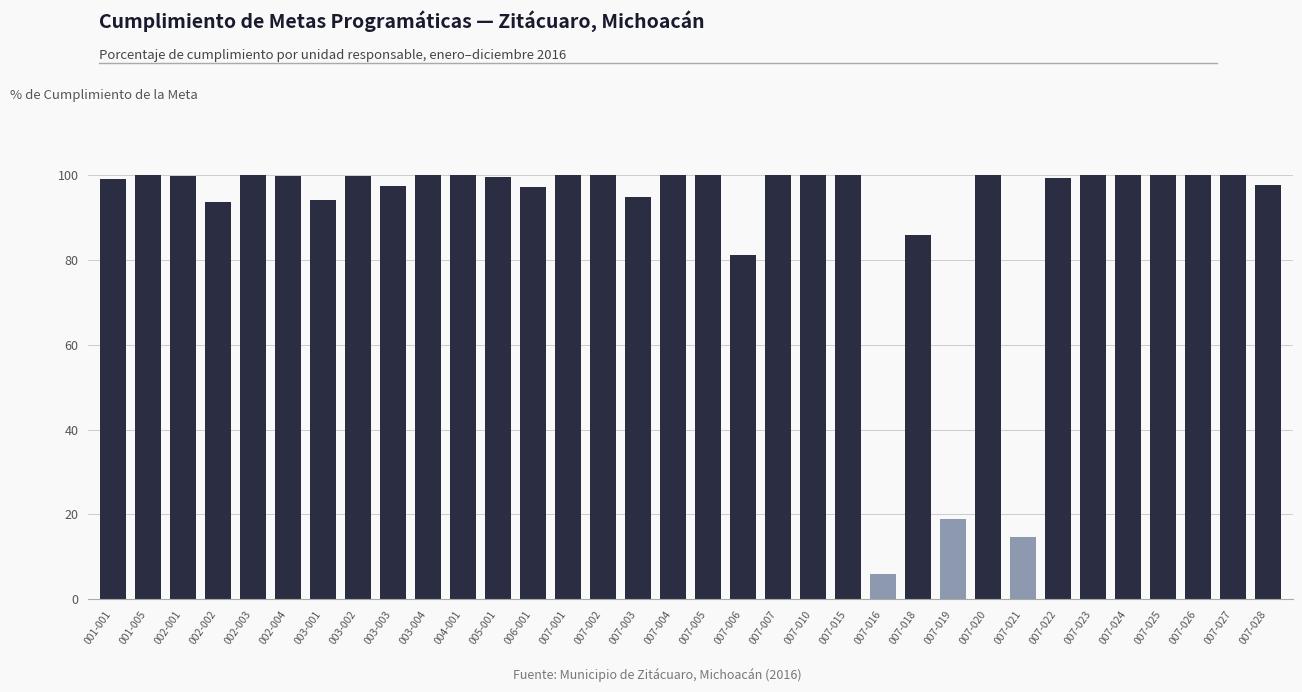

True or false: the data shows 49.1 at 007-006.

False